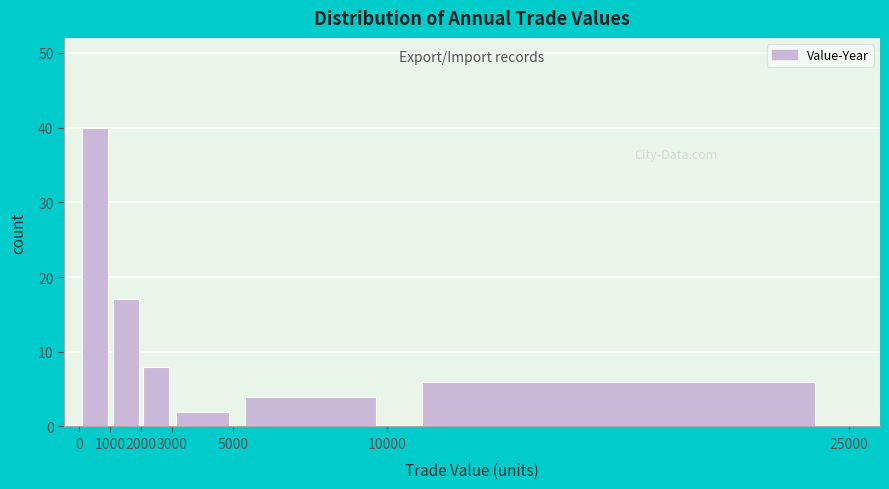

Which range on the x-axis has the tallest bar?

0 to 1000